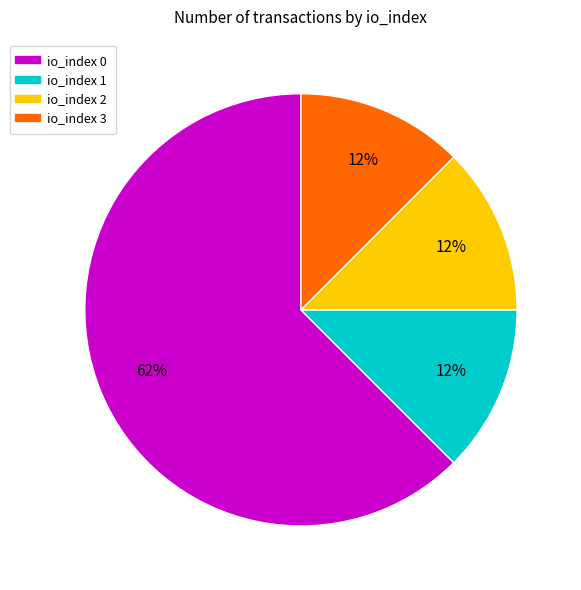

To the nearest percent, what is the average slice percentage?

25%